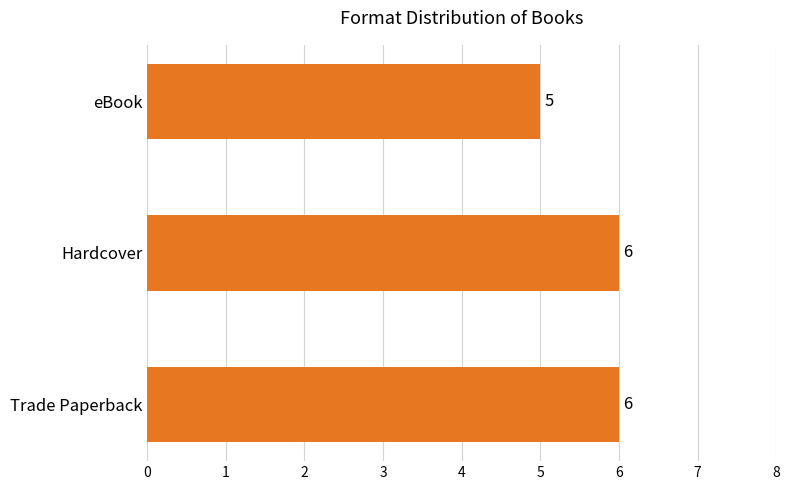

What is the minimum value shown in the chart?

5